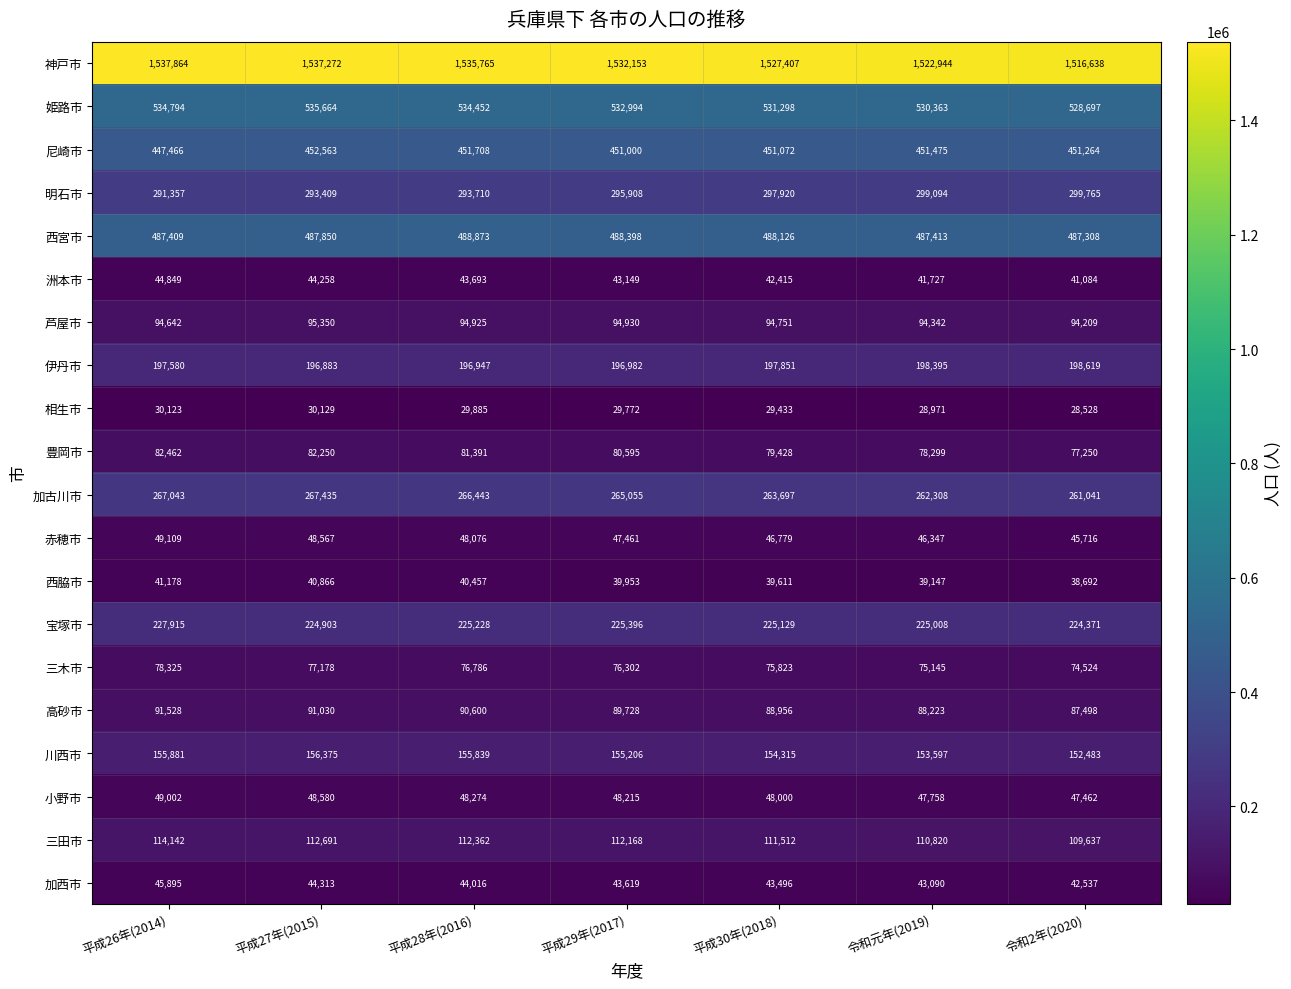

Count the 洲本市 values in the range 41727 to 44258.

5